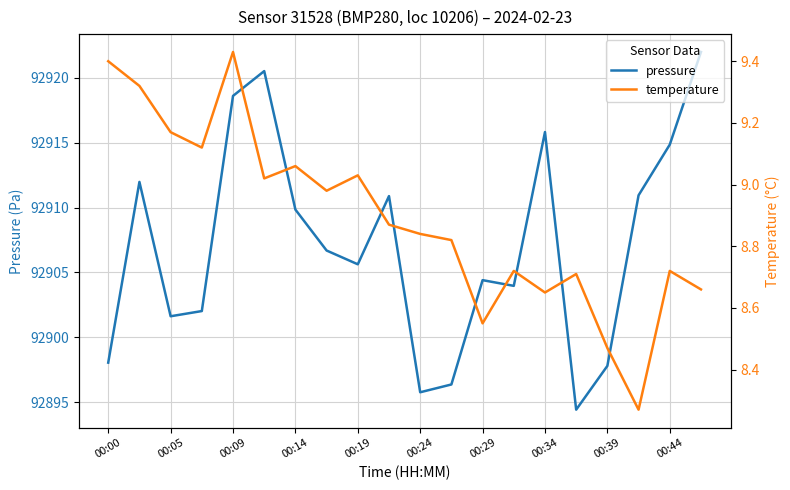

How many lines are shown in the chart?

2